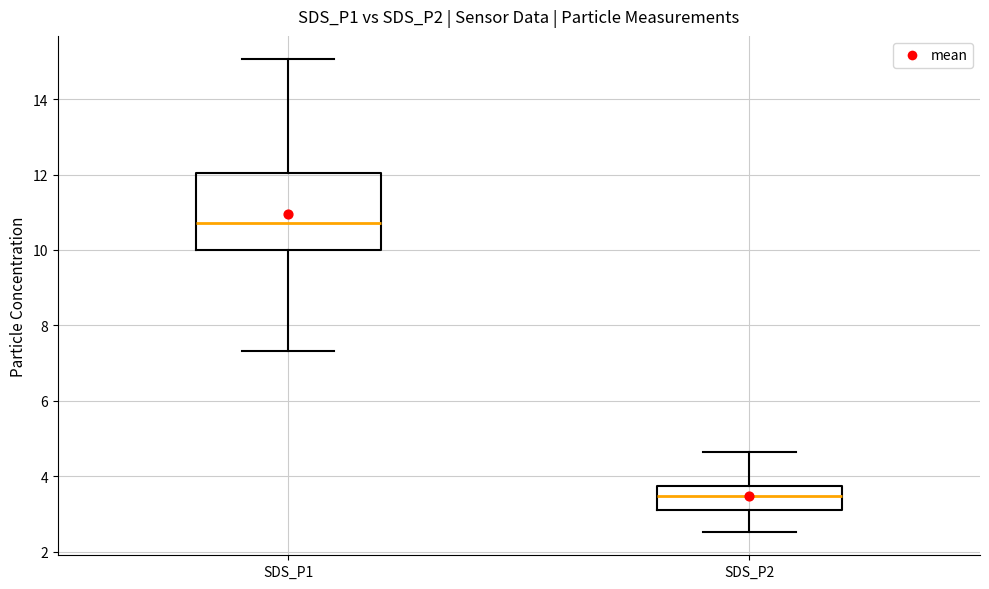

Which box is the tallest, from its lower edge to its upper edge?

SDS_P1